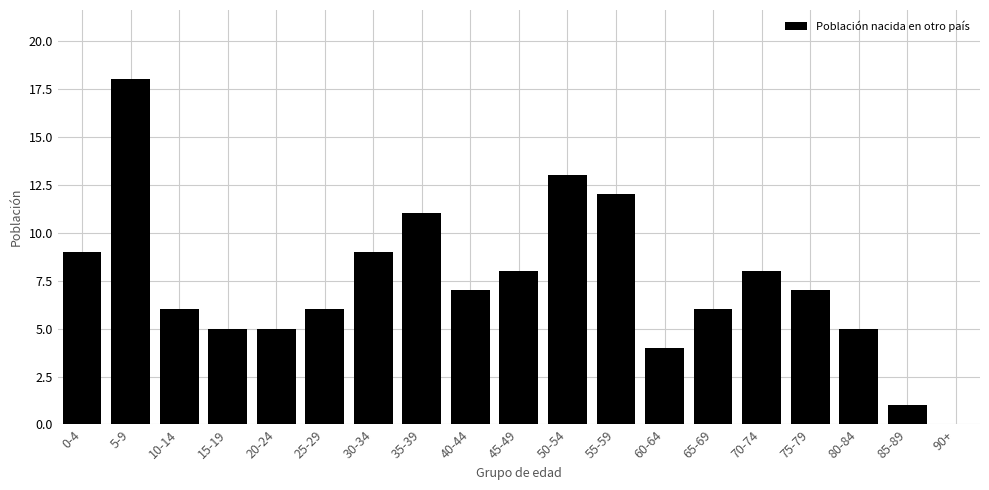

Reading left to right, list all the values displayed in this chart.

0-4=9	5-9=18	10-14=6	15-19=5	20-24=5	25-29=6	30-34=9	35-39=11	40-44=7	45-49=8	50-54=13	55-59=12	60-64=4	65-69=6	70-74=8	75-79=7	80-84=5	85-89=1	90+=0